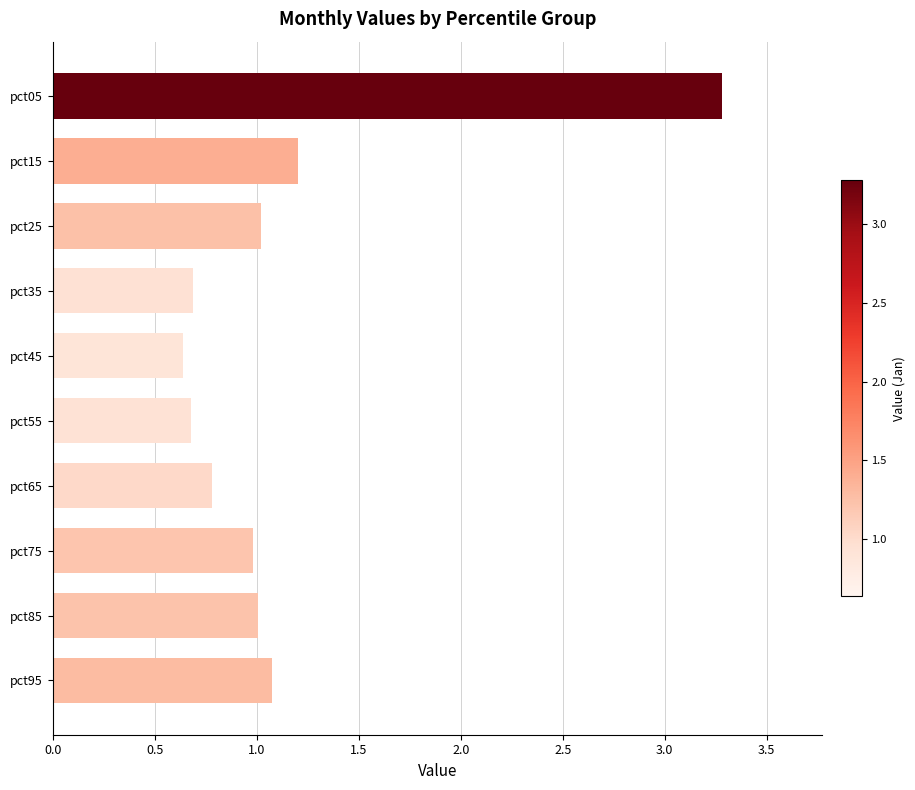

Reading top to bottom, extract all data points from this chart.

pct05=3.3	pct15=1.2	pct25=1.0	pct35=0.7	pct45=0.6	pct55=0.7	pct65=0.8	pct75=1.0	pct85=1.0	pct95=1.1